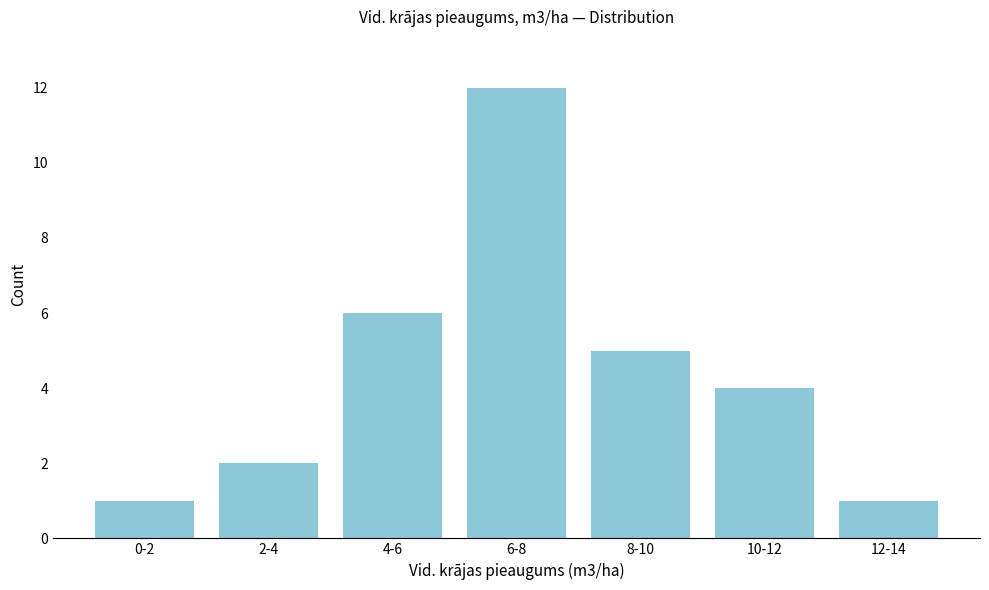

Reading left to right, what are all the values shown in this chart?

1	2	6	12	5	4	1